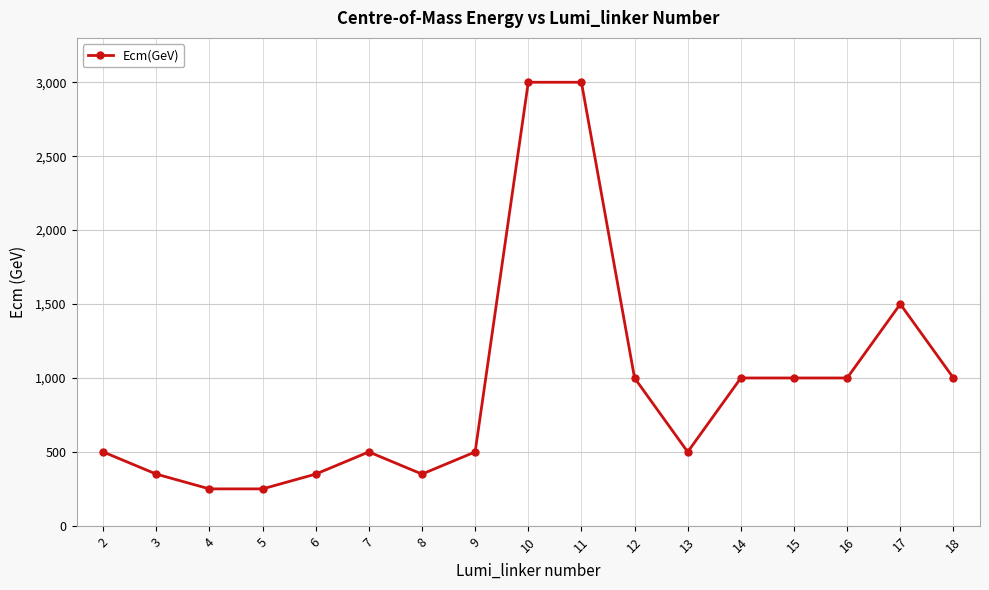

Is it true that the value at 15 is 1497?

False